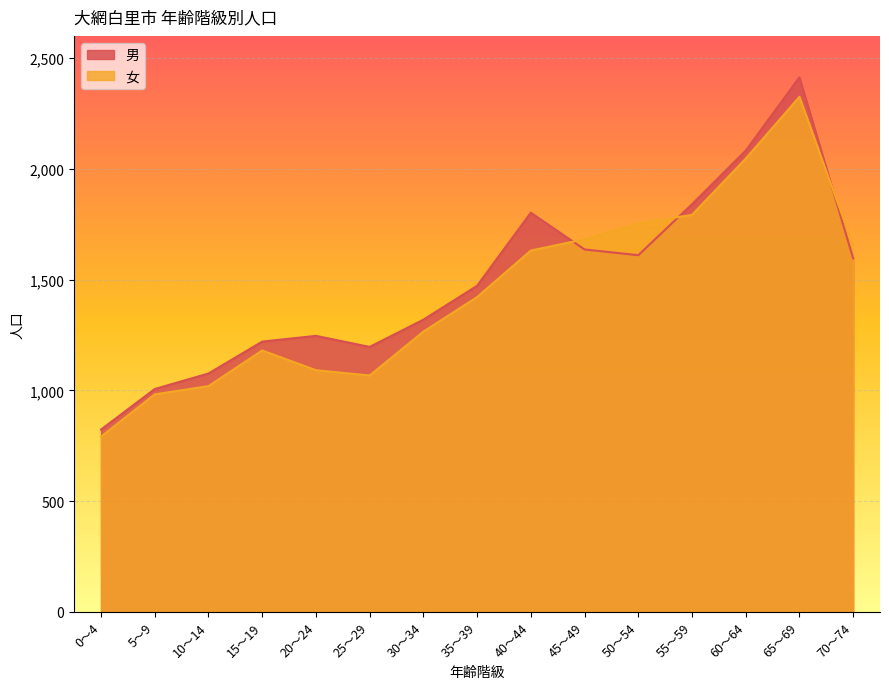

Reading left to right, what are all the values shown in this chart?

男: 823	1006	1076	1220	1246	1196	1319	1472	1802	1636	1610	1840	2082	2413	1596
女: 791	982	1019	1180	1091	1067	1265	1421	1631	1682	1754	1792	2046	2325	1654